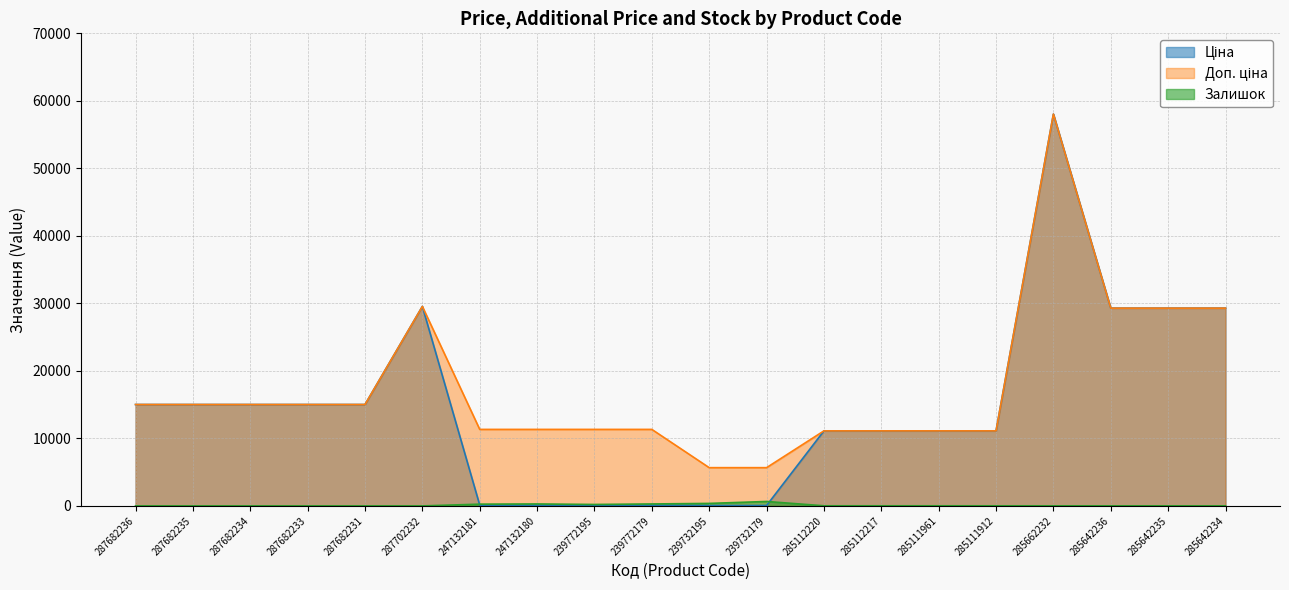

In Ціна, how many points are higher than both neighbors (excluding endpoints)?

2